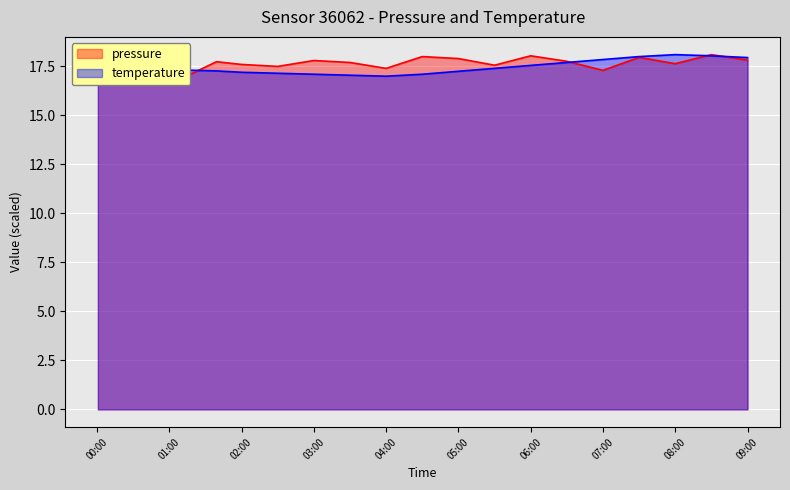

What is the highest value of the temperature series?

18.1